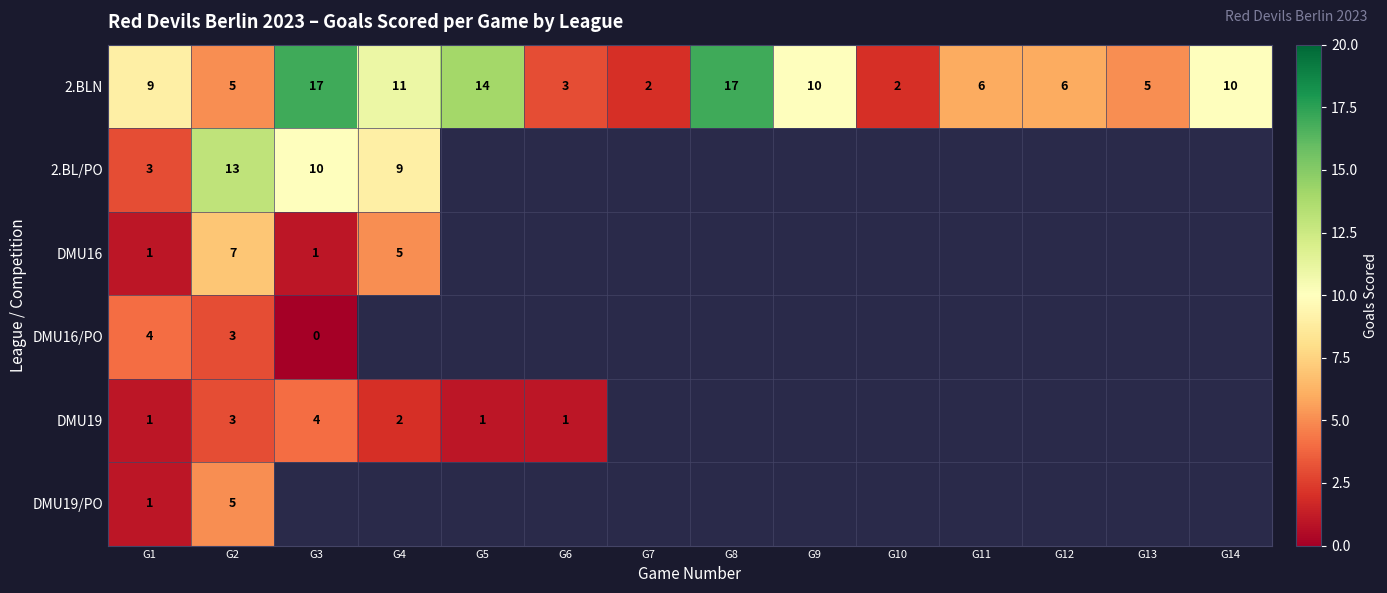

At how many categories does at least one series exceed 0?

14